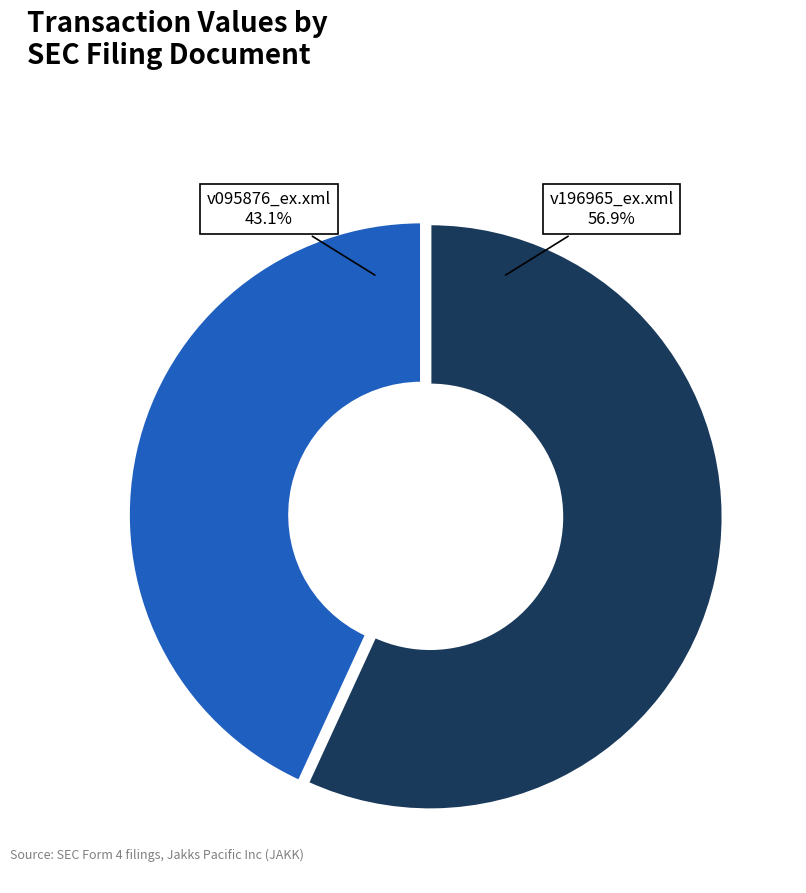

Does any single category account for the majority?

Yes